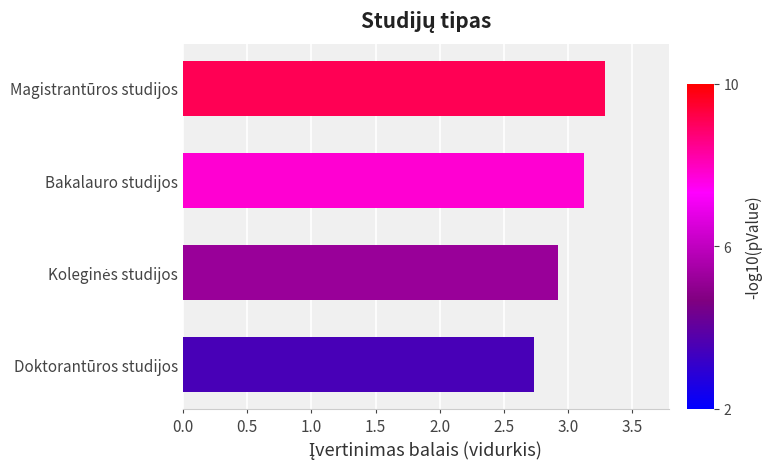

The chart shows a value of 4.7 at Doktorantūros studijos. True or false?

False